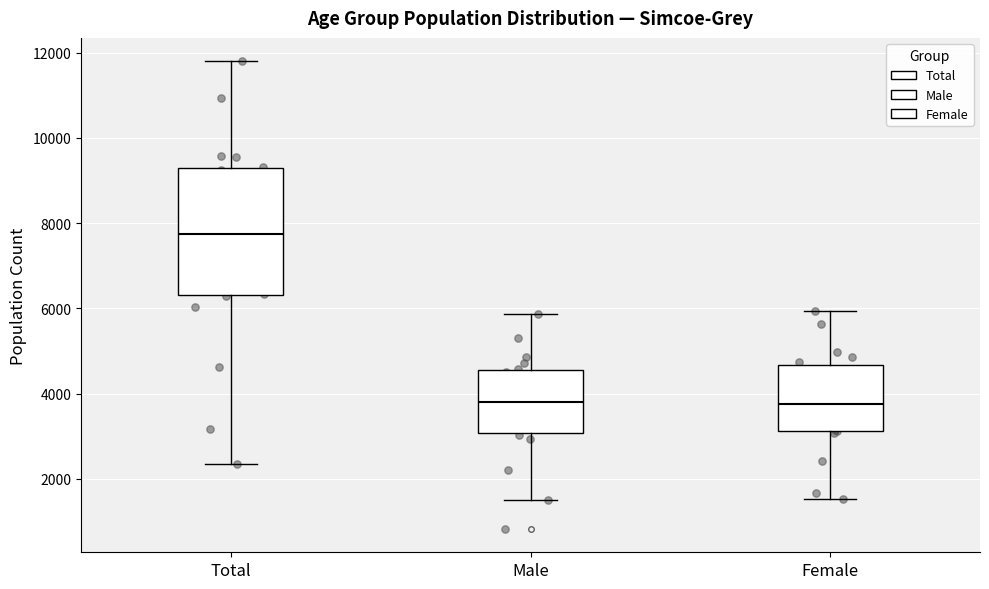

Where is the upper edge of the box for Male on the y-axis? The values are not printed on the chart, so give them approximately, as read against the axis.

4600